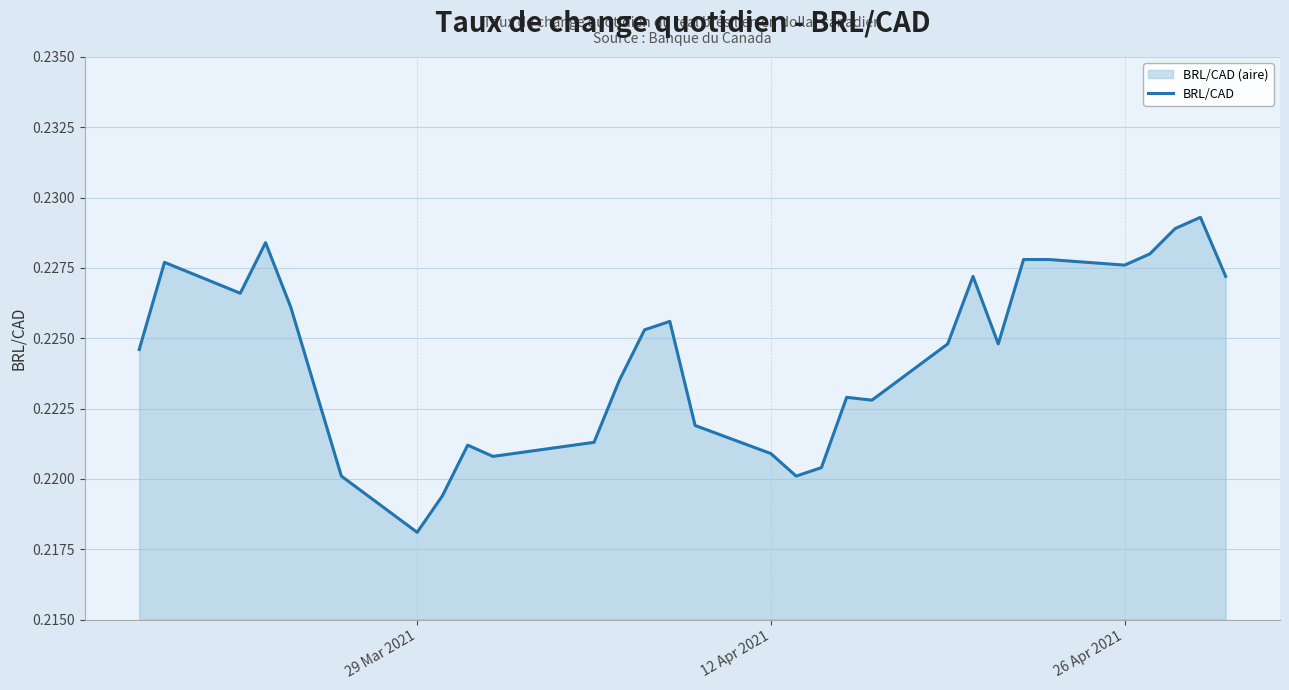

True or false: the data has more than 2 interior local peaks.

True